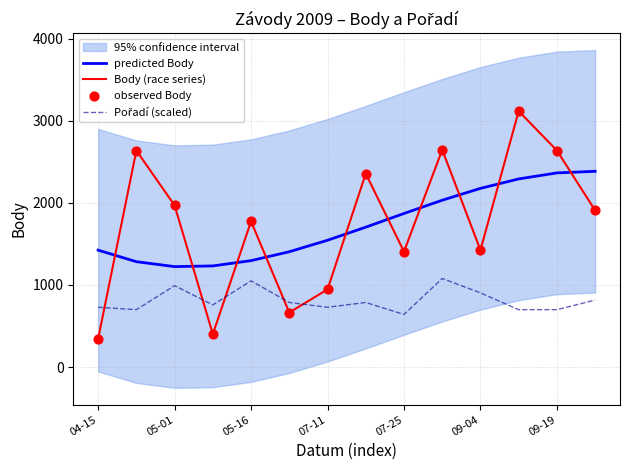

Which series reaches the minimum Y coordinate?

Body (race series)